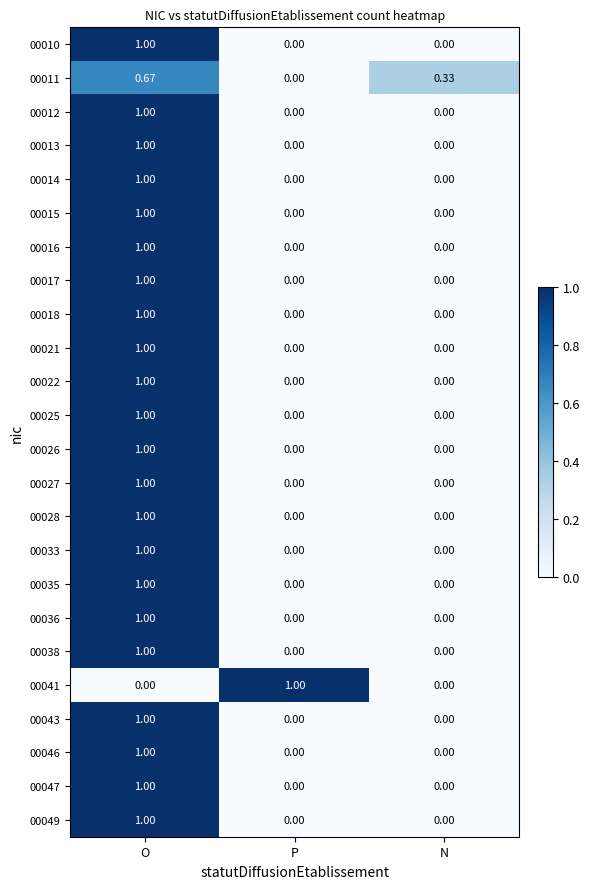

At which category is the sum across all series the highest?

O